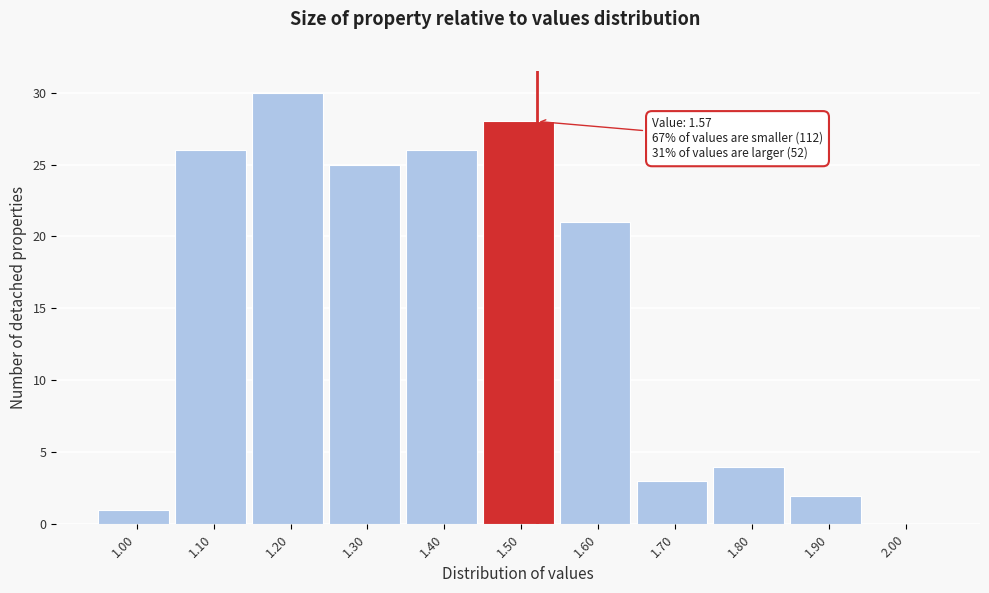

Reading right to left, transcribe all the data shown in this chart.

2.00=0	1.90=2	1.80=4	1.70=3	1.60=21	1.50=28	1.40=26	1.30=25	1.20=30	1.10=26	1.00=1